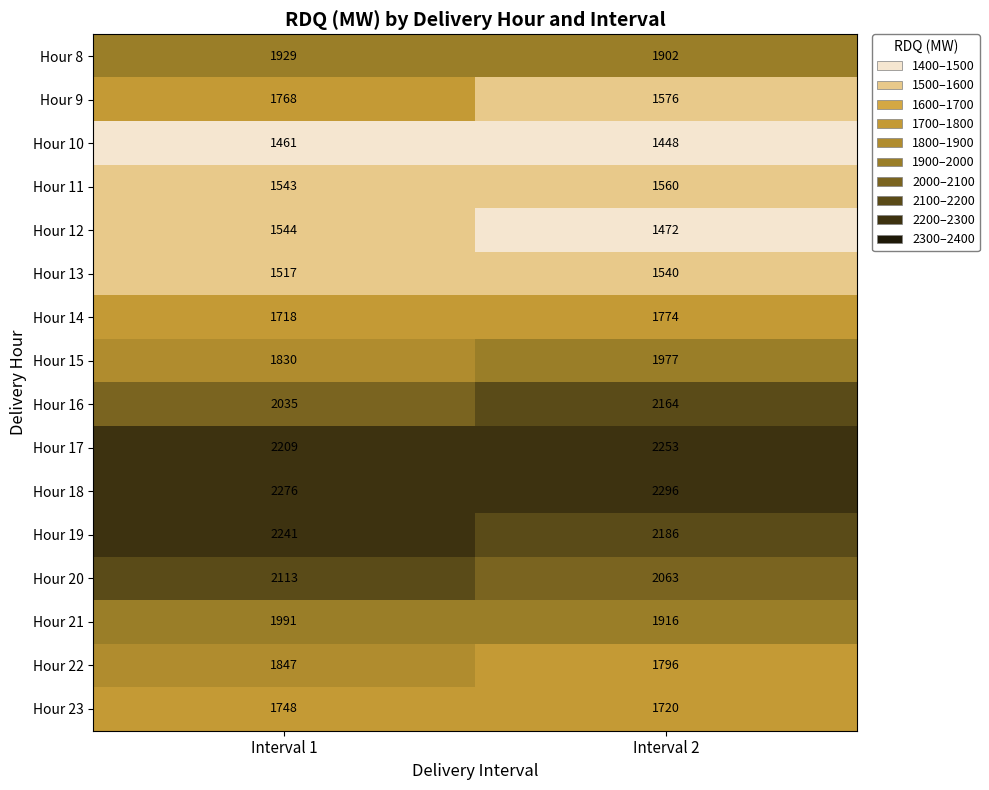

Between Interval 1 and Interval 2, which series saw the biggest shift?

Hour 9